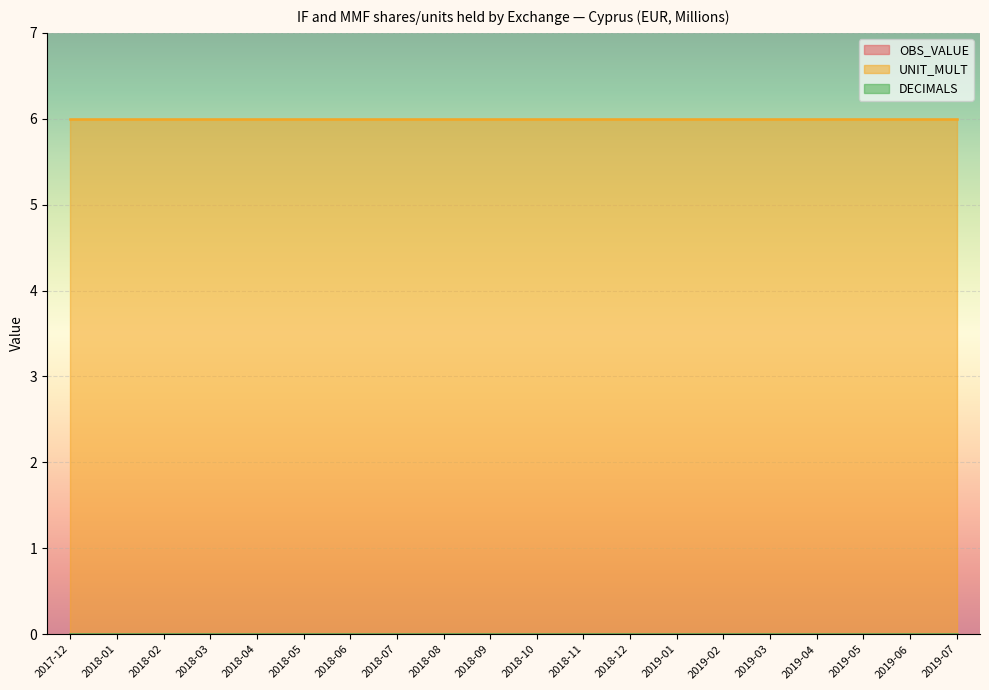

Which series has the largest total across all categories?

UNIT_MULT